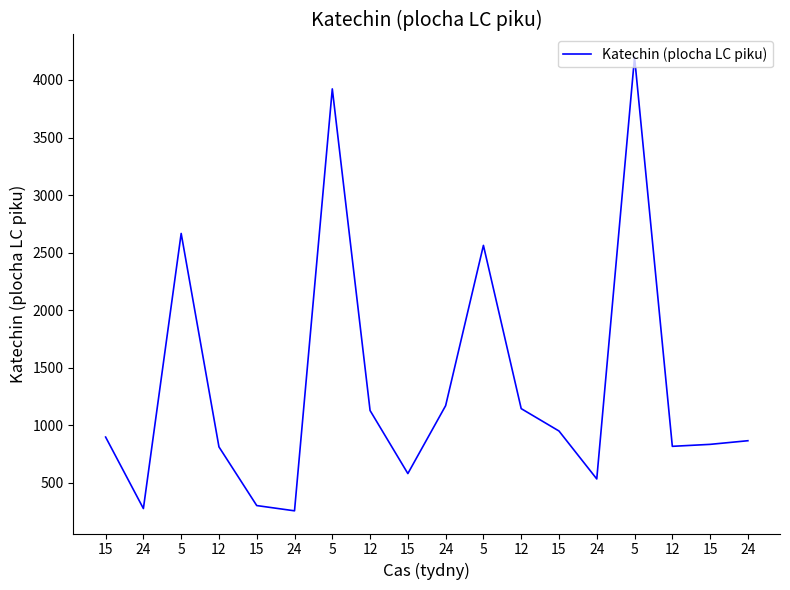

The value at 12 is 816.4. True or false?

True